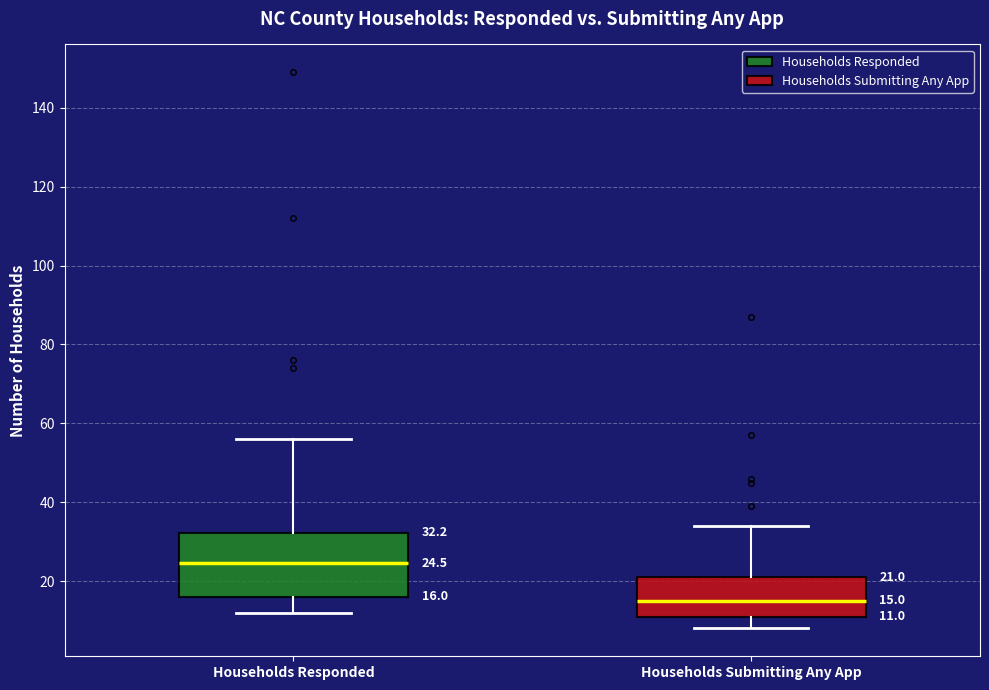

Which box is the tallest, from its lower edge to its upper edge?

Households Responded